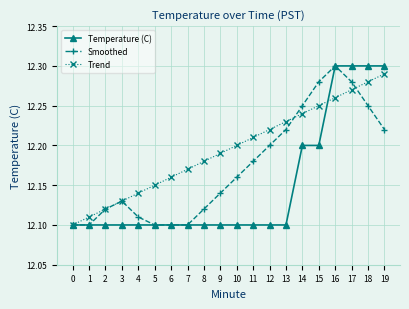

Rank the series by their average value, from lowest to highest.

Temperature (C), Smoothed, Trend